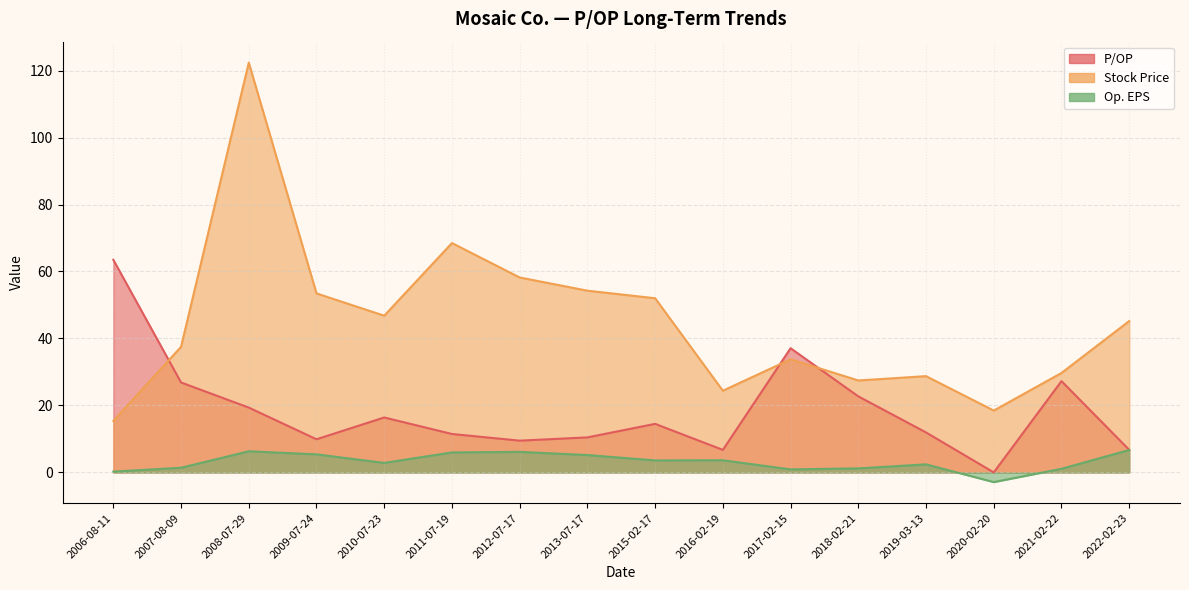

Which category has the highest value in the Op. EPS series?

2022-02-23